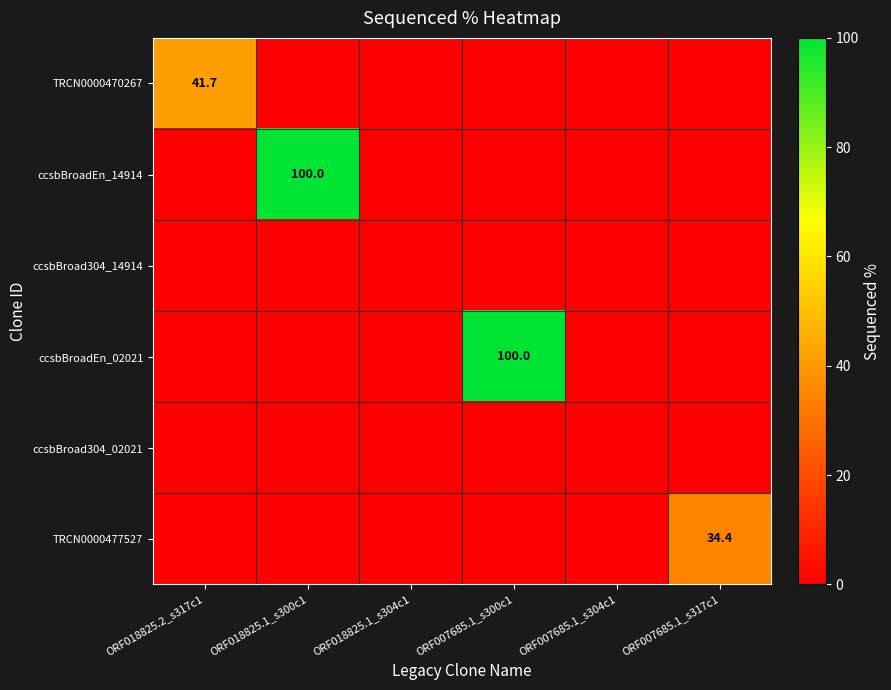

Rank the categories by TRCN0000470267 value from lowest to highest.

ORF018825.1_s300c1, ORF018825.1_s304c1, ORF007685.1_s300c1, ORF007685.1_s304c1, ORF007685.1_s317c1, ORF018825.2_s317c1